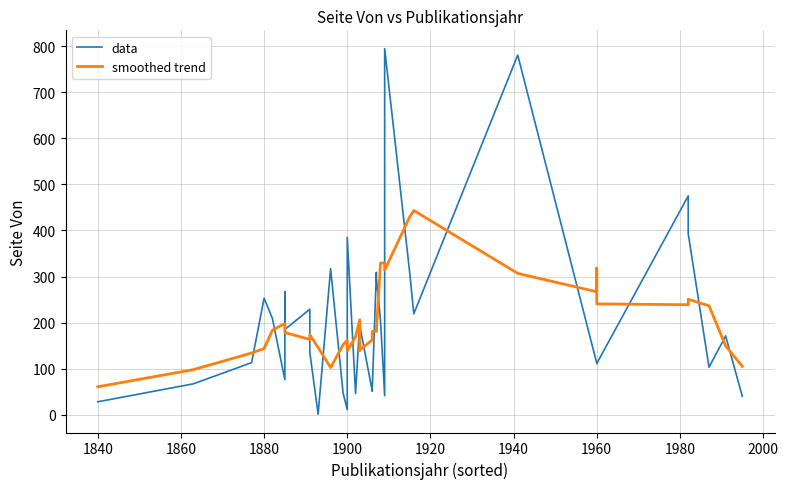

Reading right to left, what are all the values shown in this chart?

data: 40.0	171.0	103.0	393.0	475.0	111.0	112.0	112.0	781.0	219.0	310.0	795.0	41.0	205.0	297.0	309.0	51.0	52.0	194.0	204.0	202.0	46.0	385.0	11.0	47.0	317.0	1.0	135.0	229.0	185.0	267.0	76.0	209.0	253.0	113.0	67.0	28.0
smoothed trend: 105.0	149.4	236.4	250.6	238.8	240.6	318.2	267.0	306.8	443.4	429.2	314.0	329.6	329.4	180.6	182.8	180.6	162.0	140.6	139.6	206.2	169.6	138.2	161.2	152.2	102.2	145.8	173.4	163.4	178.4	193.2	198.0	183.6	143.6	134.0	97.8	60.6